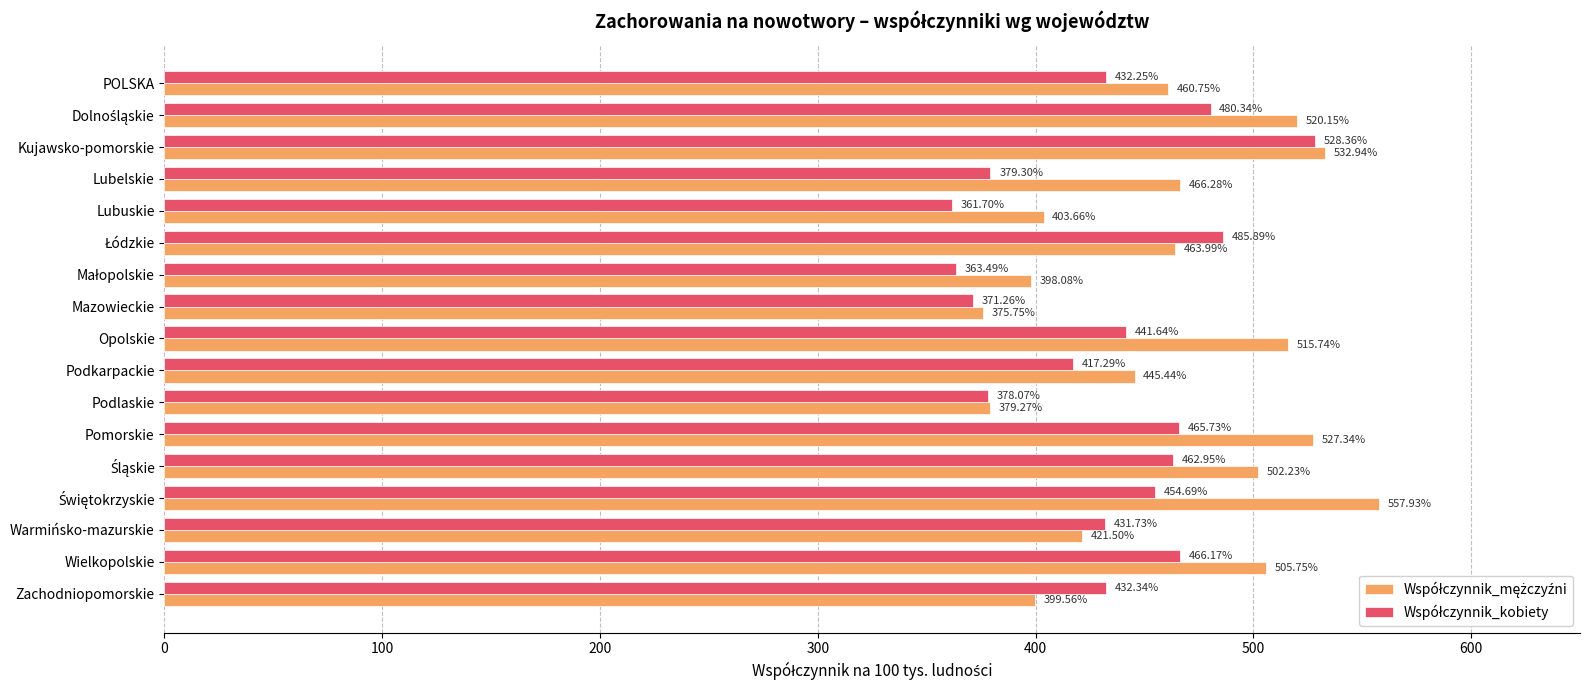

At how many categories does at least one series exceed 425?

13